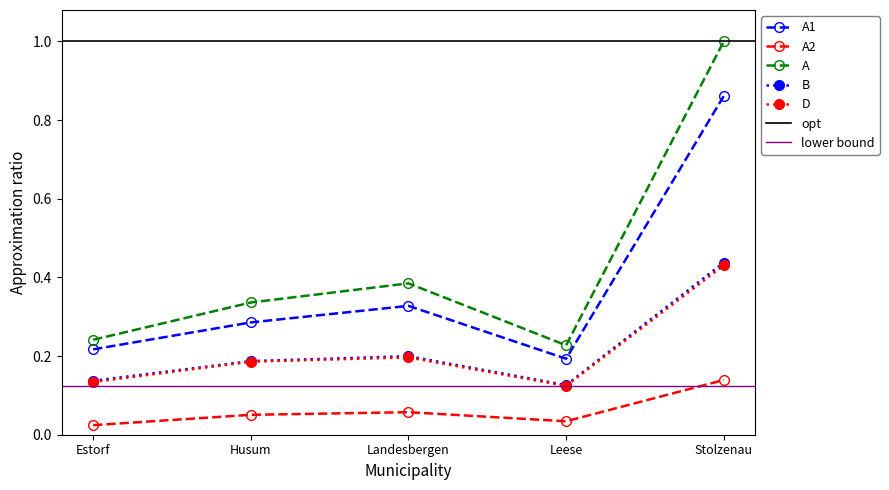

At how many categories does at least one series exceed 0?

5